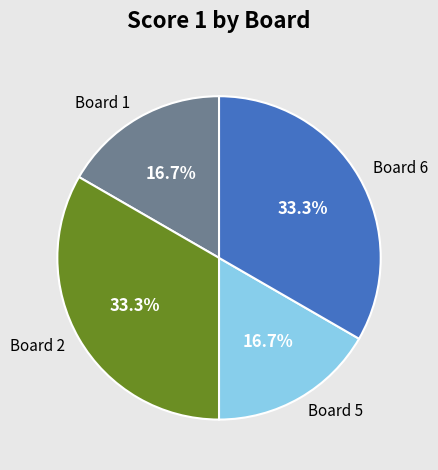

Approximately how many times larger is the value at Board 5 compared to Board 1?

1.0